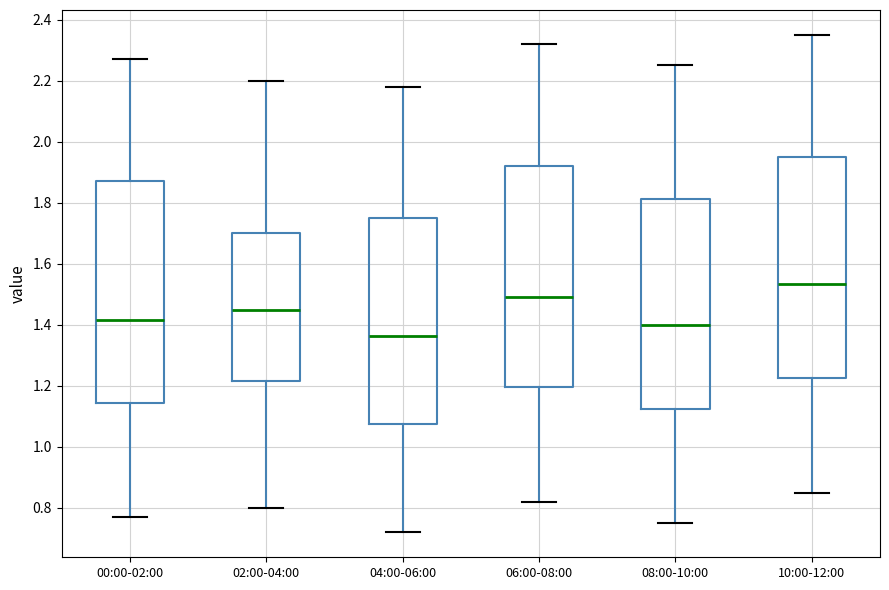

Reading left to right, transcribe this box plot: for each box, give where its median line is, the range the box spans, and where its two whiskers end, as read against the y-axis. The values are not printed on the chart, so give them approximately, as read against the axis.

00:00-02:00: median 1.42, box 1.14 to 1.88, whiskers 0.78 to 2.28
02:00-04:00: median 1.46, box 1.22 to 1.70, whiskers 0.80 to 2.20
04:00-06:00: median 1.36, box 1.08 to 1.76, whiskers 0.72 to 2.18
06:00-08:00: median 1.50, box 1.20 to 1.92, whiskers 0.82 to 2.32
08:00-10:00: median 1.40, box 1.12 to 1.82, whiskers 0.76 to 2.26
10:00-12:00: median 1.54, box 1.22 to 1.96, whiskers 0.86 to 2.36